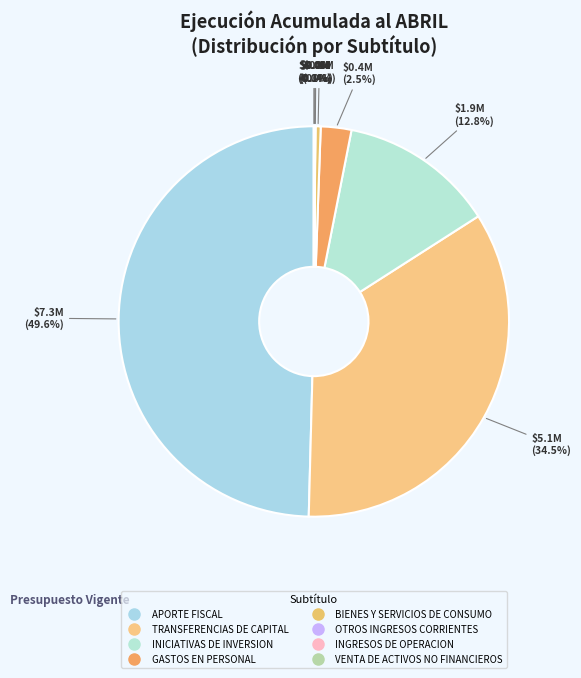

Rank the categories by value from lowest to highest.

VENTA DE ACTIVOS NO FINANCIEROS, OTROS INGRESOS CORRIENTES, INGRESOS DE OPERACION, BIENES Y SERVICIOS DE CONSUMO, GASTOS EN PERSONAL, INICIATIVAS DE INVERSION, TRANSFERENCIAS DE CAPITAL, APORTE FISCAL